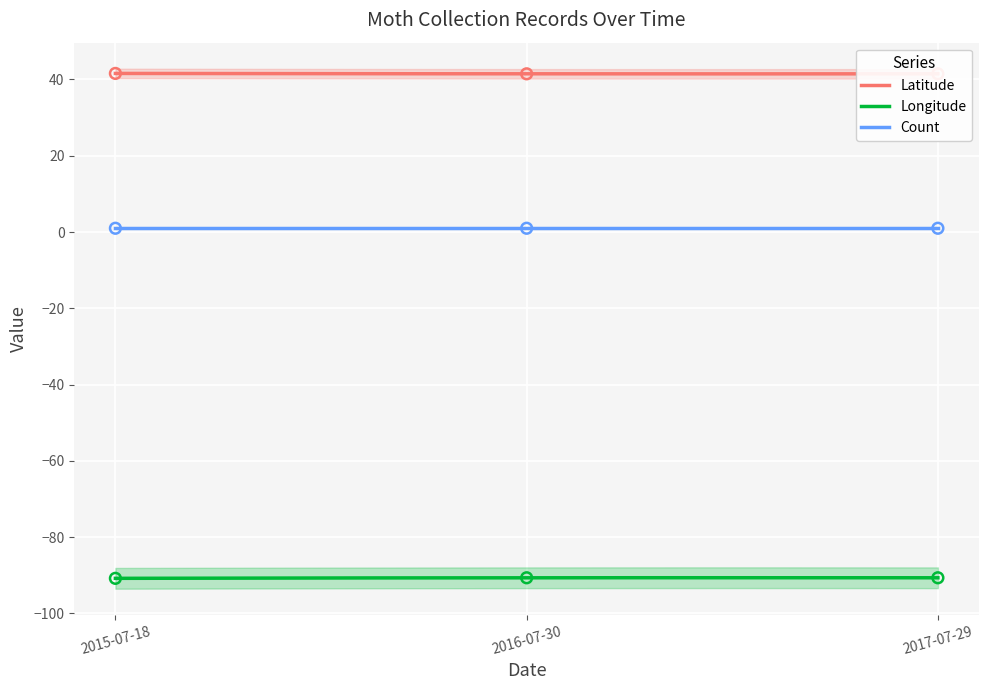

Which series has the largest total across all categories?

Latitude